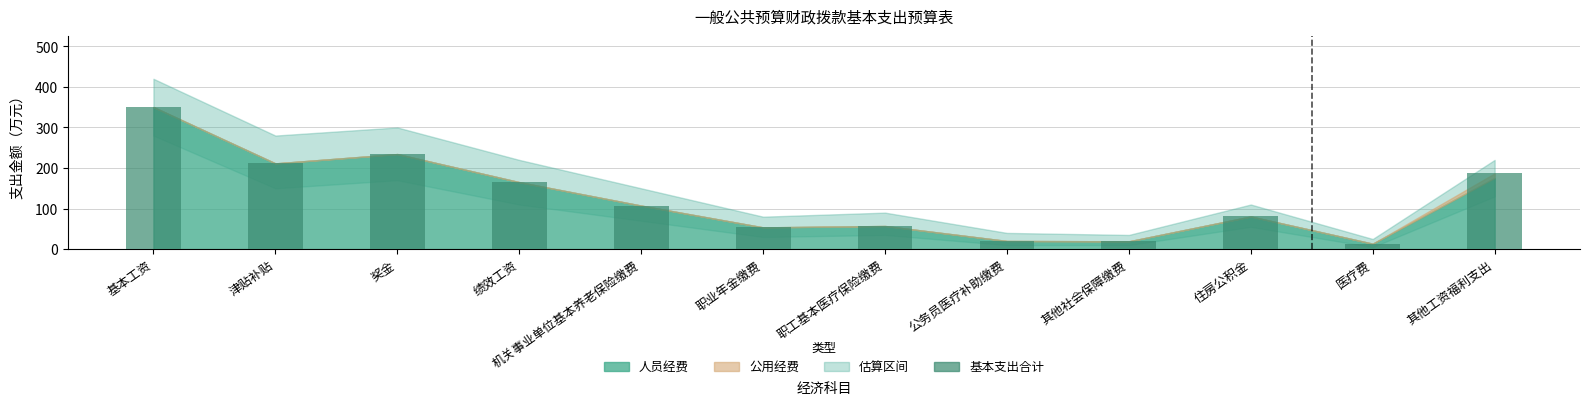

True or false: the data shows 467.1 at 基本工资.

False